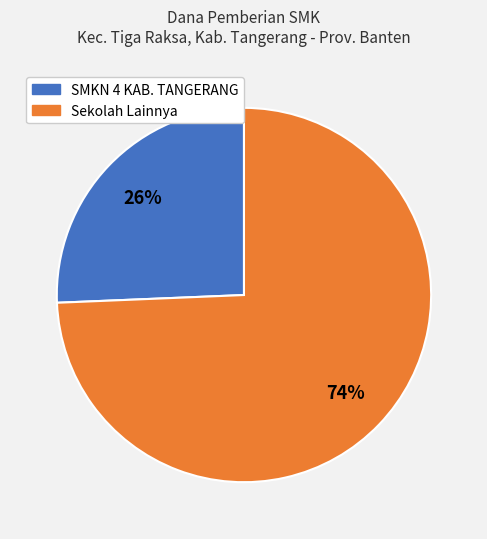

To the nearest percent, what is the average slice percentage?

50%